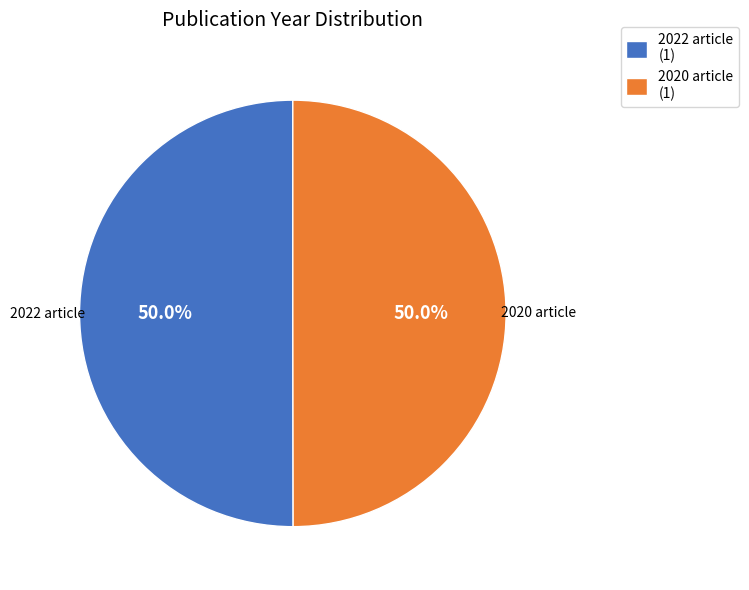

What is the ratio of the value at 2022 article (1) to the value at 2020 article (1)?

1.0